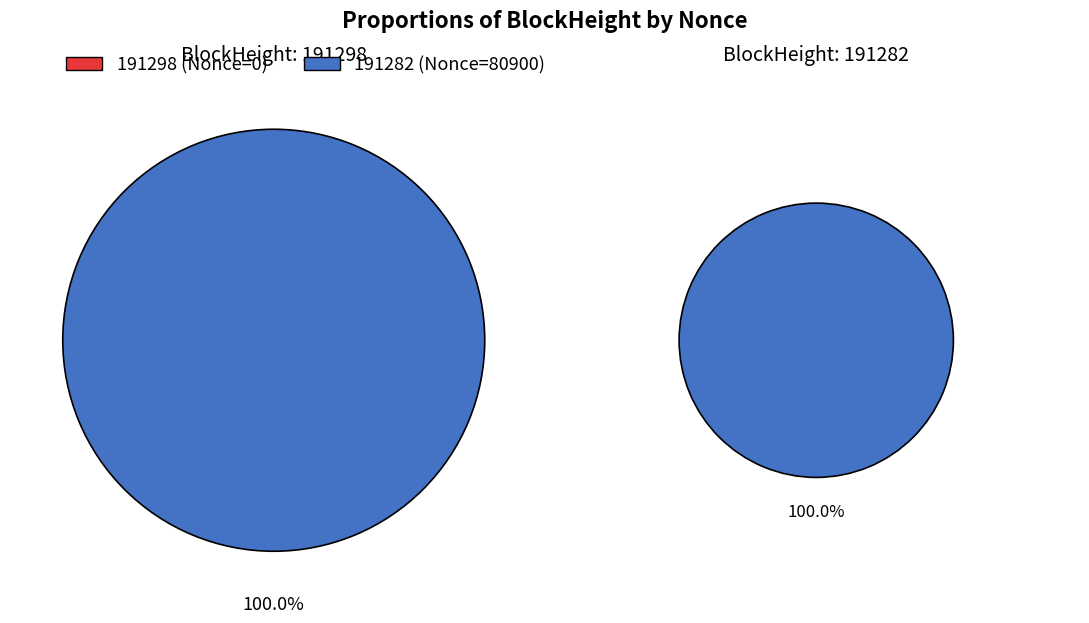

Rank the categories by value from highest to lowest.

191282, 191298